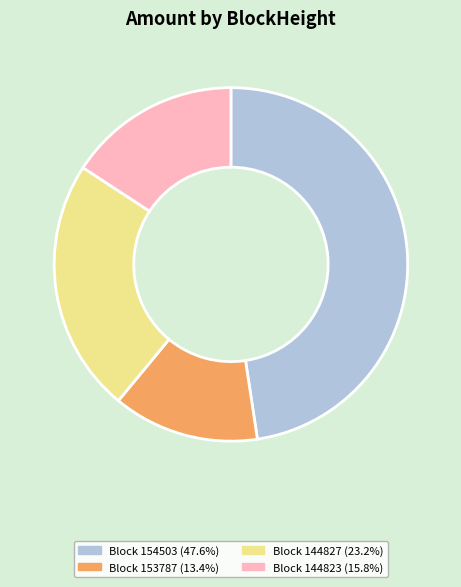

How many segments does this pie chart have?

4